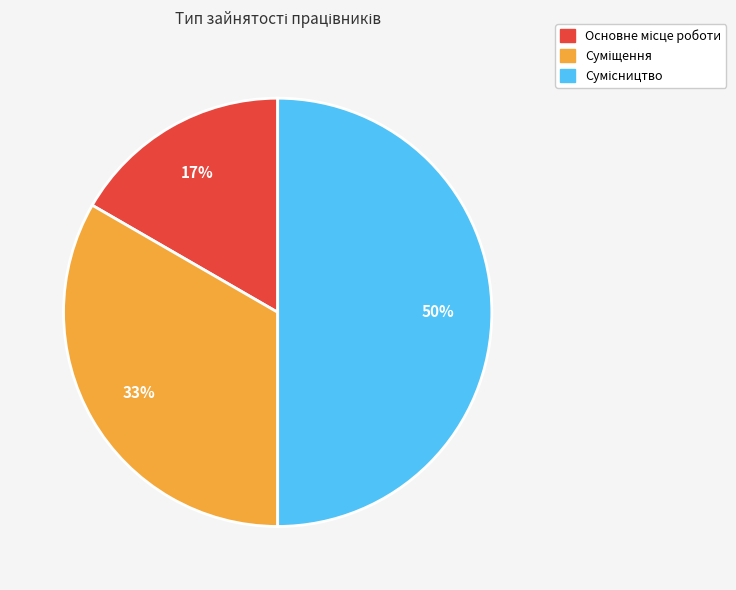

To the nearest percent, what is the difference between the largest and smallest slice percentages?

33%